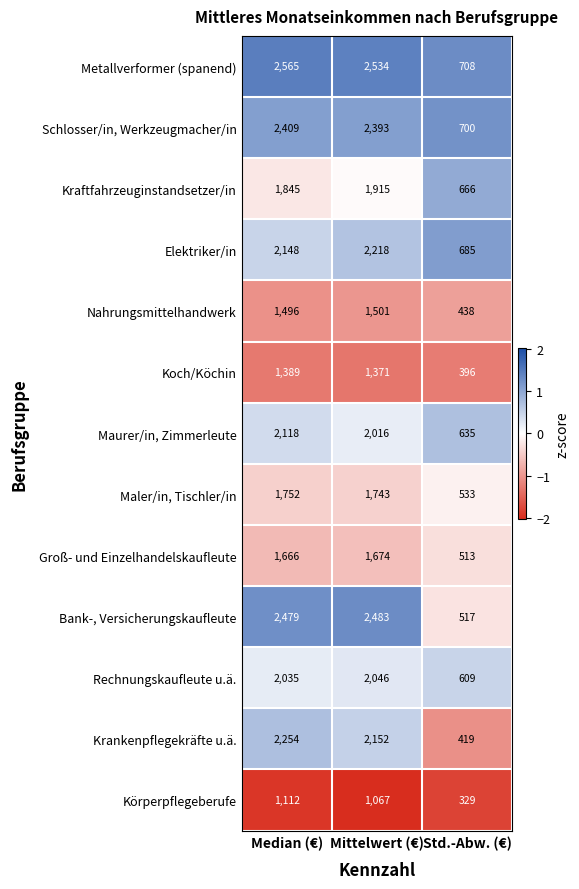

Which series changed the most between Mittelwert (€) and Std.-Abw. (€)?

Bank-, Versicherungskaufleute